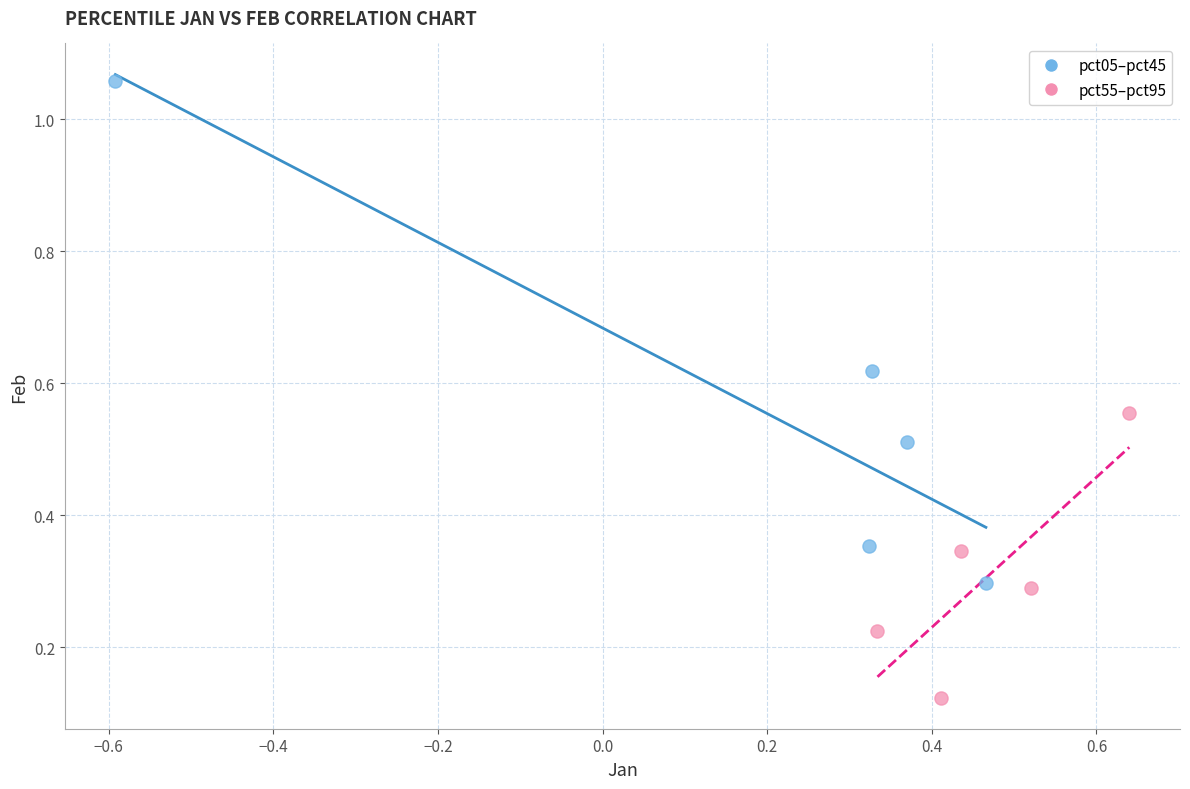

Which series contains the highest Y value?

pct05–pct45